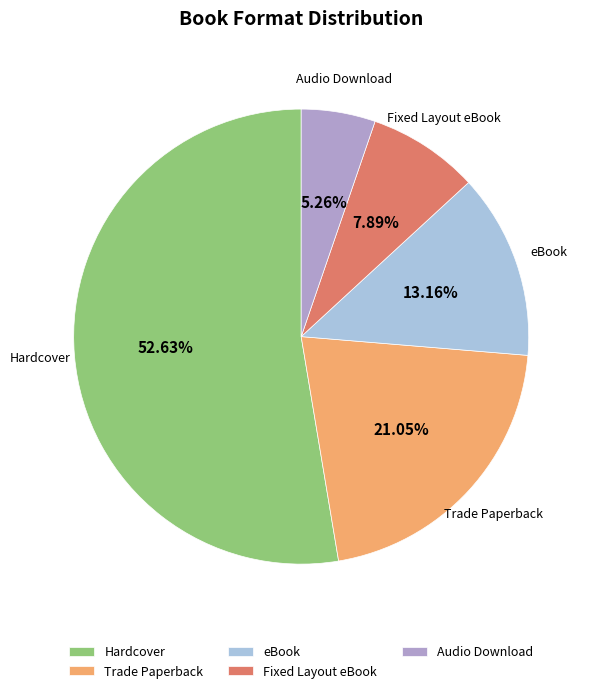

What is the majority slice?

Hardcover